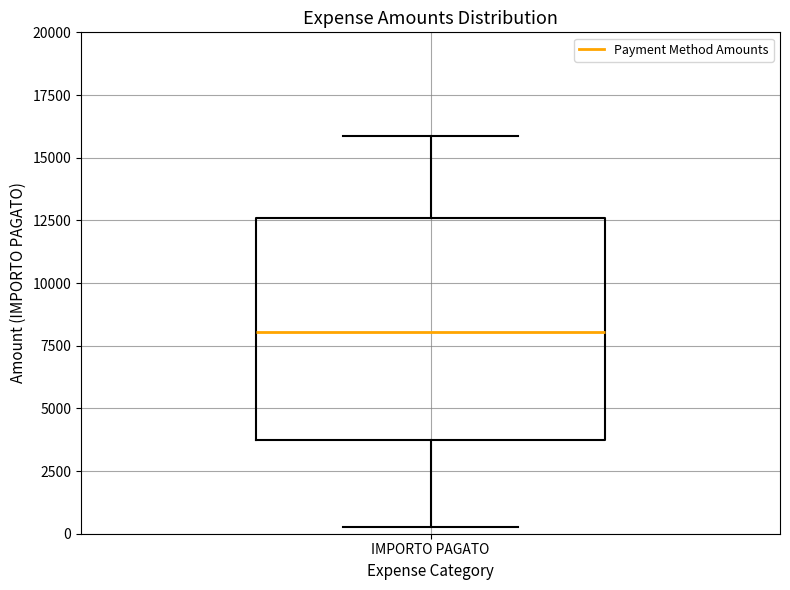

Read this box plot against the y-axis: the position of the median line, the range covered by the box, and the ends of both whiskers. The values are not printed on the chart, so give them approximately, as read against the axis.

median 8000, box 3500 to 12500, whiskers 500 to 16000